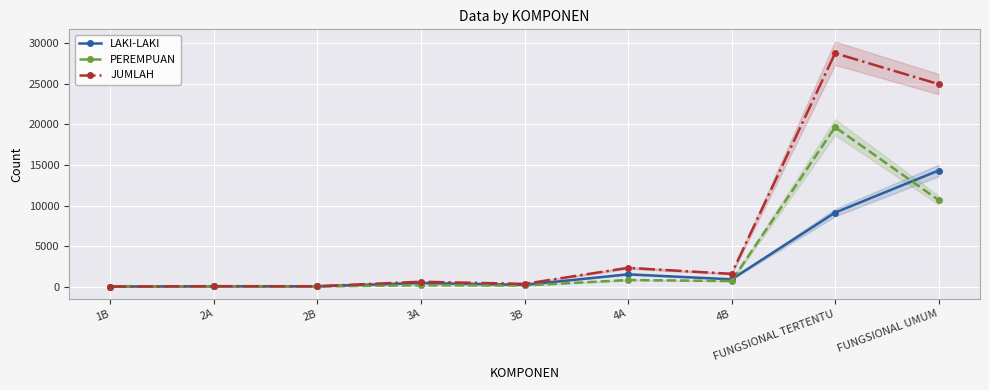

Is the value of LAKI-LAKI at 3A greater than the value of PEREMPUAN at 2B?

Yes